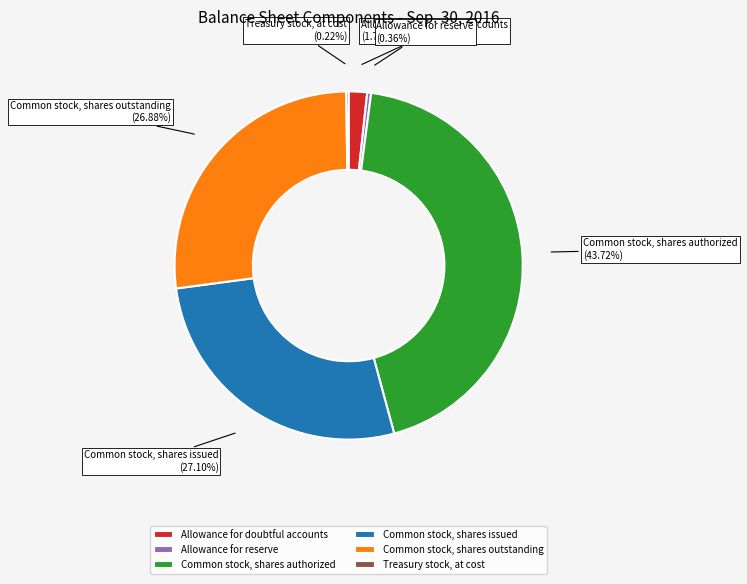

Is there a majority slice in this chart?

No